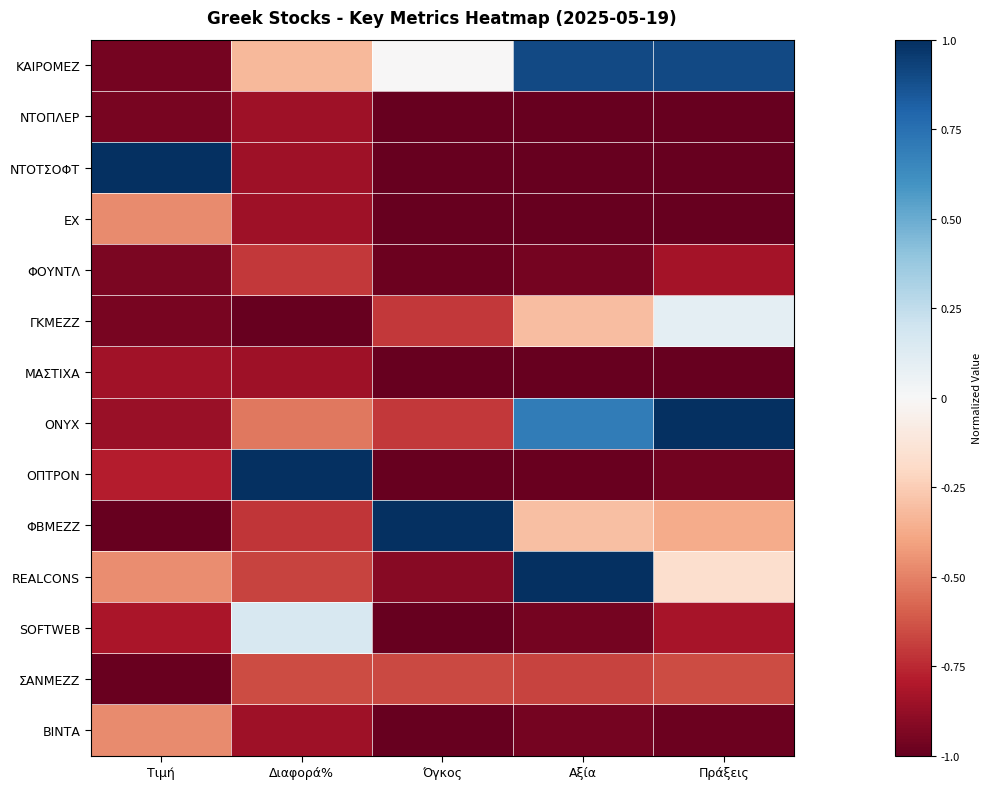

At Πράξεις, list the series in order from largest to smallest.

ONYX, ΚΑΙΡΟΜΕΖ, ΓΚΜΕΖΖ, REALCONS, ΦΒΜΕΖΖ, ΣΑΝΜΕΖΖ, SOFTWEB, ΦΟΥΝΤΛ, ΟΠΤΡΟΝ, ΒΙΝΤΑ, ΝΤΟΠΛΕΡ, ΝΤΟΤΣΟΦΤ, ΕΧ, ΜΑΣΤΙΧΑ